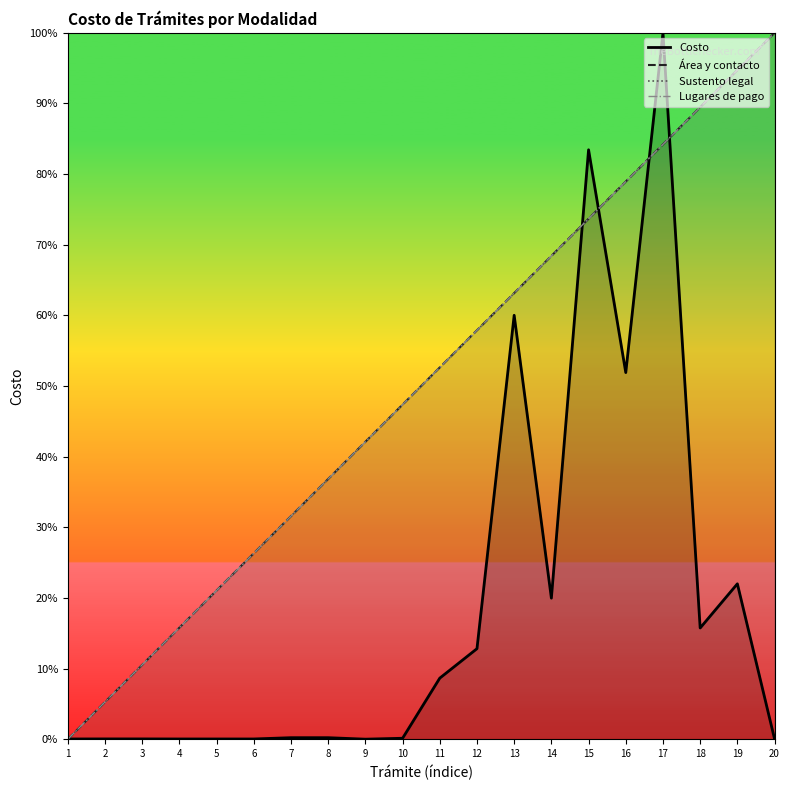

What is the maximum value for Lugares de pago?

100.0